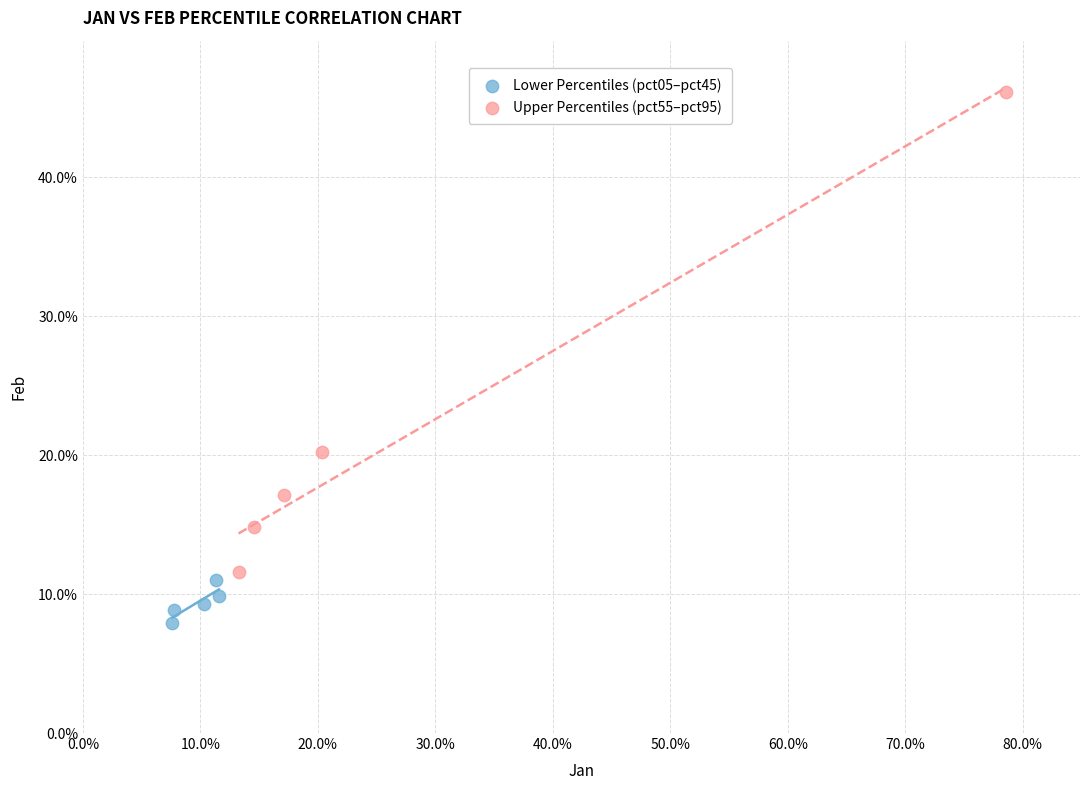

Which series contains the highest Y value?

Upper Percentiles (pct55–pct95)